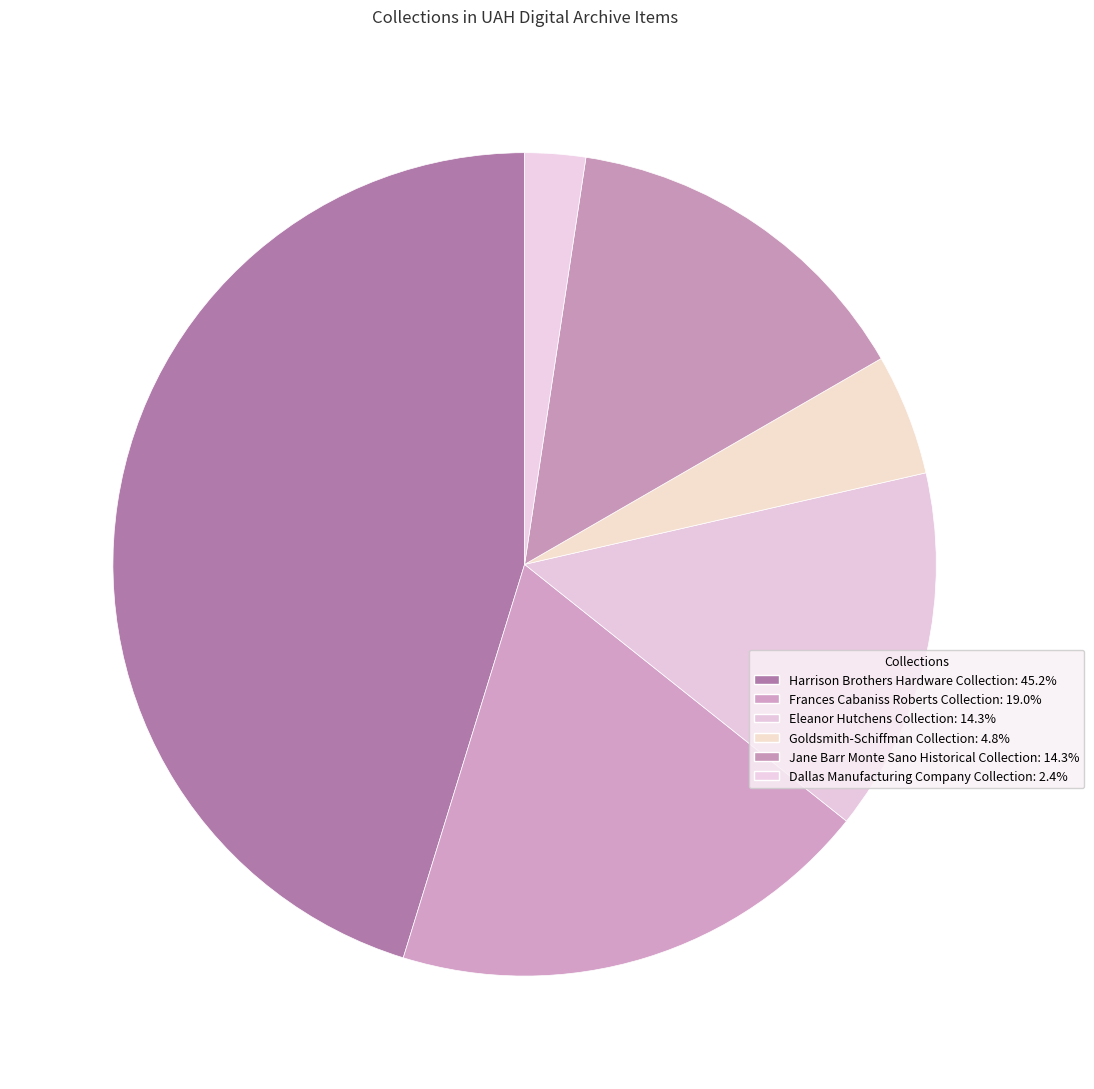

What percentage do Jane Barr Monte Sano Historical Collection and Dallas Manufacturing Company Collection together represent?

16.7%